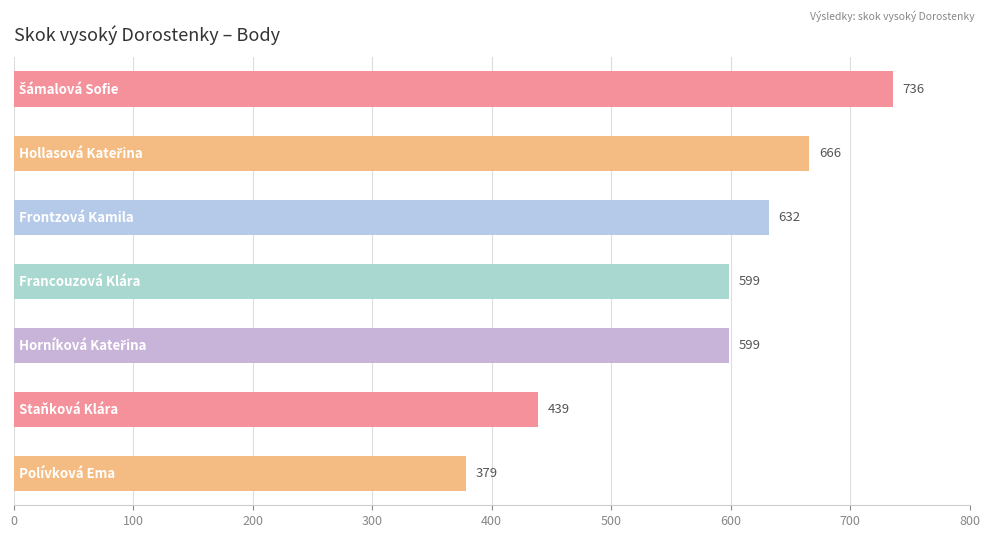

What is the difference between the second highest and minimum values?

287